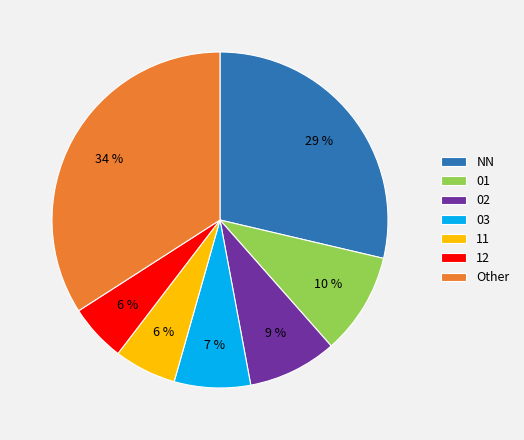

Is the sum of 02 and 01 greater than half?

No